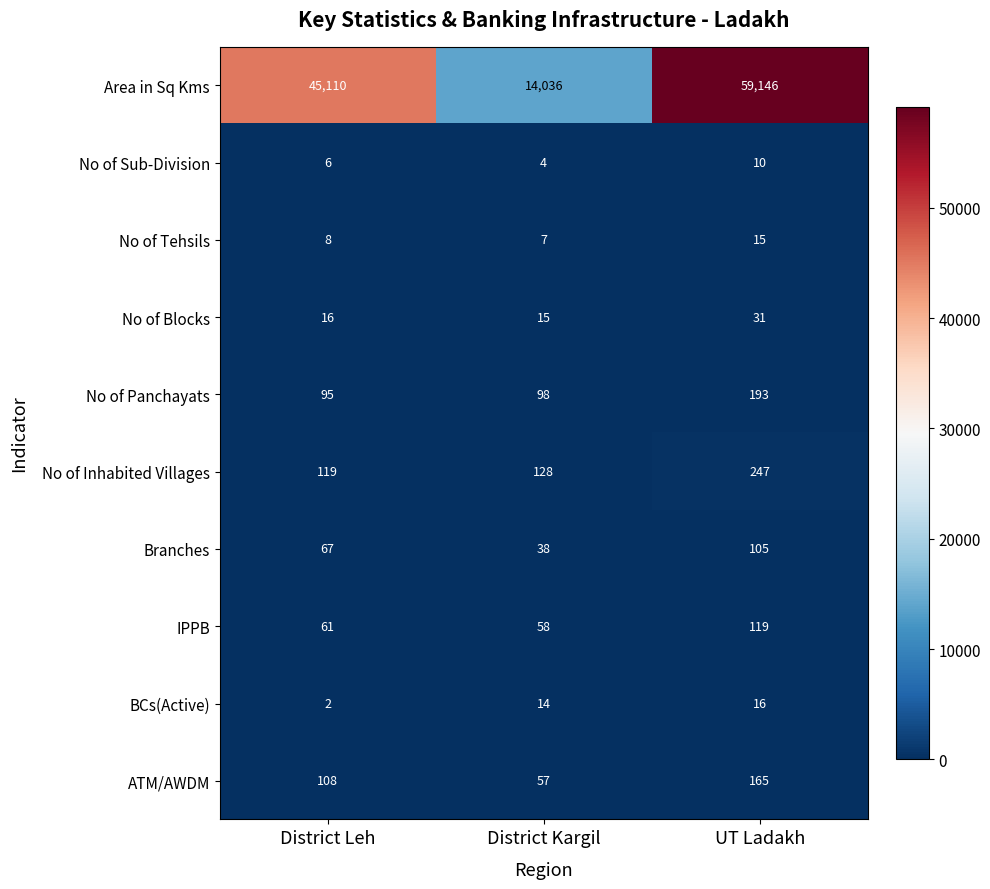

At how many categories does at least one series exceed 22411?

2